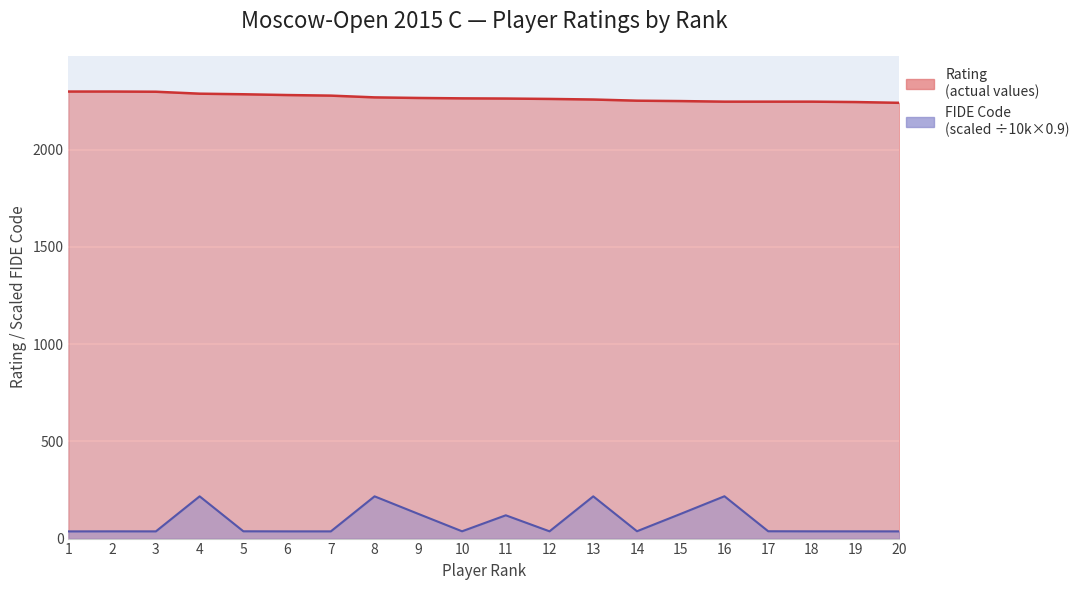

How many categories are shown in the chart?

20